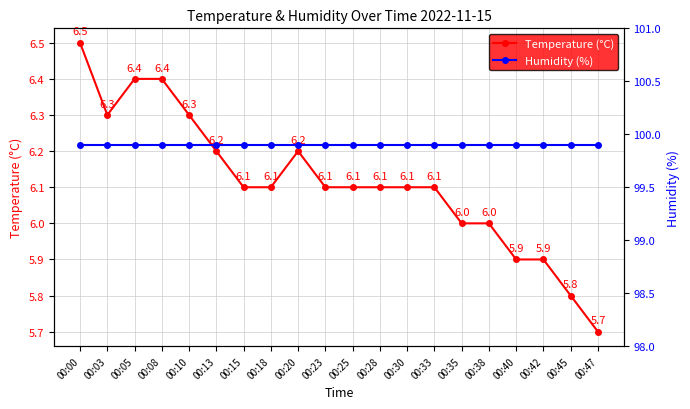

True or false: Temperature (°C) and Humidity (%) intersect in this chart.

False